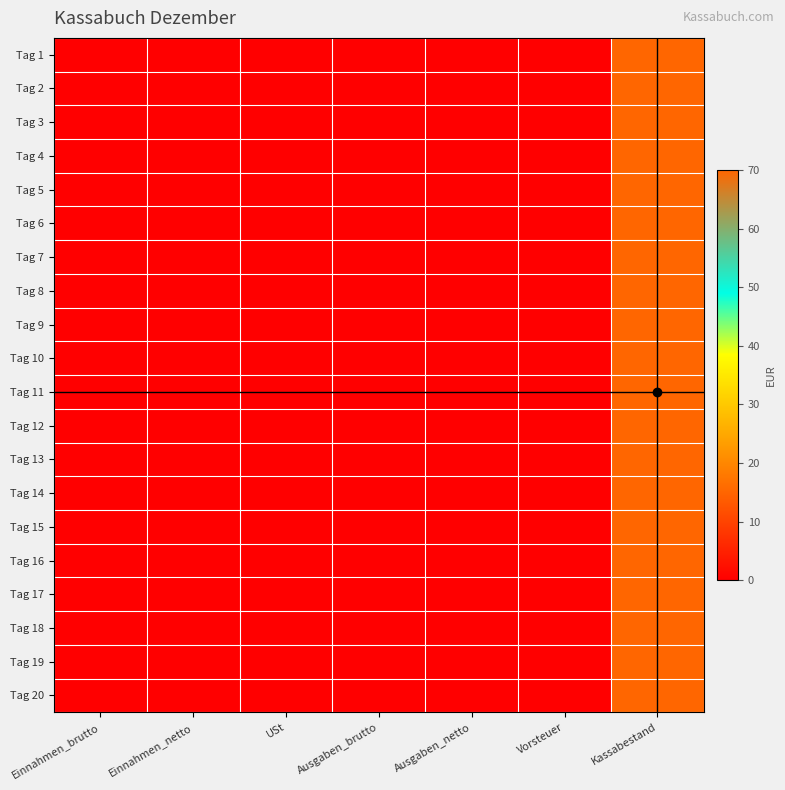

Reading right to left, extract all data points from this chart.

Tag 1: Kassabestand=70	Vorsteuer=0	Ausgaben_netto=0	Ausgaben_brutto=0	USt=0	Einnahmen_netto=0	Einnahmen_brutto=0
Tag 2: Kassabestand=70	Vorsteuer=0	Ausgaben_netto=0	Ausgaben_brutto=0	USt=0	Einnahmen_netto=0	Einnahmen_brutto=0
Tag 3: Kassabestand=70	Vorsteuer=0	Ausgaben_netto=0	Ausgaben_brutto=0	USt=0	Einnahmen_netto=0	Einnahmen_brutto=0
Tag 4: Kassabestand=70	Vorsteuer=0	Ausgaben_netto=0	Ausgaben_brutto=0	USt=0	Einnahmen_netto=0	Einnahmen_brutto=0
Tag 5: Kassabestand=70	Vorsteuer=0	Ausgaben_netto=0	Ausgaben_brutto=0	USt=0	Einnahmen_netto=0	Einnahmen_brutto=0
Tag 6: Kassabestand=70	Vorsteuer=0	Ausgaben_netto=0	Ausgaben_brutto=0	USt=0	Einnahmen_netto=0	Einnahmen_brutto=0
Tag 7: Kassabestand=70	Vorsteuer=0	Ausgaben_netto=0	Ausgaben_brutto=0	USt=0	Einnahmen_netto=0	Einnahmen_brutto=0
Tag 8: Kassabestand=70	Vorsteuer=0	Ausgaben_netto=0	Ausgaben_brutto=0	USt=0	Einnahmen_netto=0	Einnahmen_brutto=0
Tag 9: Kassabestand=70	Vorsteuer=0	Ausgaben_netto=0	Ausgaben_brutto=0	USt=0	Einnahmen_netto=0	Einnahmen_brutto=0
Tag 10: Kassabestand=70	Vorsteuer=0	Ausgaben_netto=0	Ausgaben_brutto=0	USt=0	Einnahmen_netto=0	Einnahmen_brutto=0
Tag 11: Kassabestand=70	Vorsteuer=0	Ausgaben_netto=0	Ausgaben_brutto=0	USt=0	Einnahmen_netto=0	Einnahmen_brutto=0
Tag 12: Kassabestand=70	Vorsteuer=0	Ausgaben_netto=0	Ausgaben_brutto=0	USt=0	Einnahmen_netto=0	Einnahmen_brutto=0
Tag 13: Kassabestand=70	Vorsteuer=0	Ausgaben_netto=0	Ausgaben_brutto=0	USt=0	Einnahmen_netto=0	Einnahmen_brutto=0
Tag 14: Kassabestand=70	Vorsteuer=0	Ausgaben_netto=0	Ausgaben_brutto=0	USt=0	Einnahmen_netto=0	Einnahmen_brutto=0
Tag 15: Kassabestand=70	Vorsteuer=0	Ausgaben_netto=0	Ausgaben_brutto=0	USt=0	Einnahmen_netto=0	Einnahmen_brutto=0
Tag 16: Kassabestand=70	Vorsteuer=0	Ausgaben_netto=0	Ausgaben_brutto=0	USt=0	Einnahmen_netto=0	Einnahmen_brutto=0
Tag 17: Kassabestand=70	Vorsteuer=0	Ausgaben_netto=0	Ausgaben_brutto=0	USt=0	Einnahmen_netto=0	Einnahmen_brutto=0
Tag 18: Kassabestand=70	Vorsteuer=0	Ausgaben_netto=0	Ausgaben_brutto=0	USt=0	Einnahmen_netto=0	Einnahmen_brutto=0
Tag 19: Kassabestand=70	Vorsteuer=0	Ausgaben_netto=0	Ausgaben_brutto=0	USt=0	Einnahmen_netto=0	Einnahmen_brutto=0
Tag 20: Kassabestand=70	Vorsteuer=0	Ausgaben_netto=0	Ausgaben_brutto=0	USt=0	Einnahmen_netto=0	Einnahmen_brutto=0